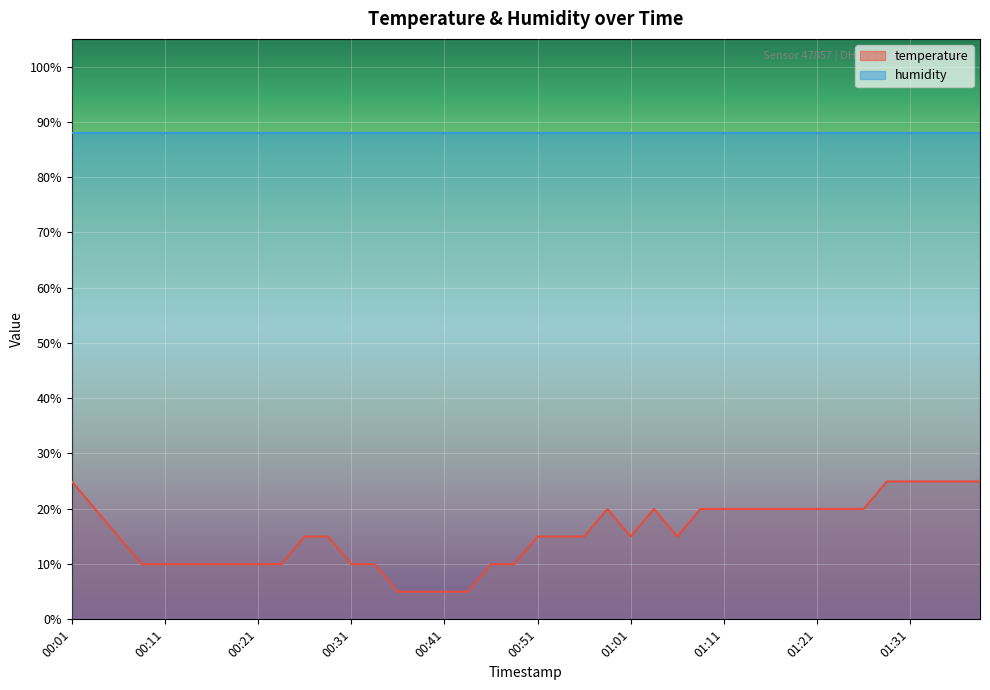

At which category does the data reach its first local valley?

01:01